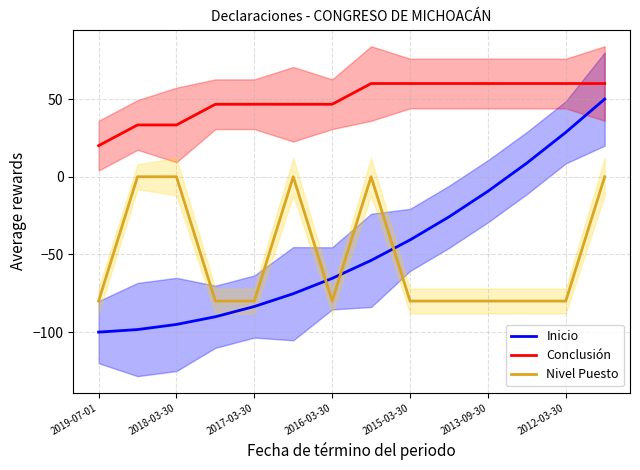

What are all the series names shown in the legend?

Inicio, Conclusión, Nivel Puesto